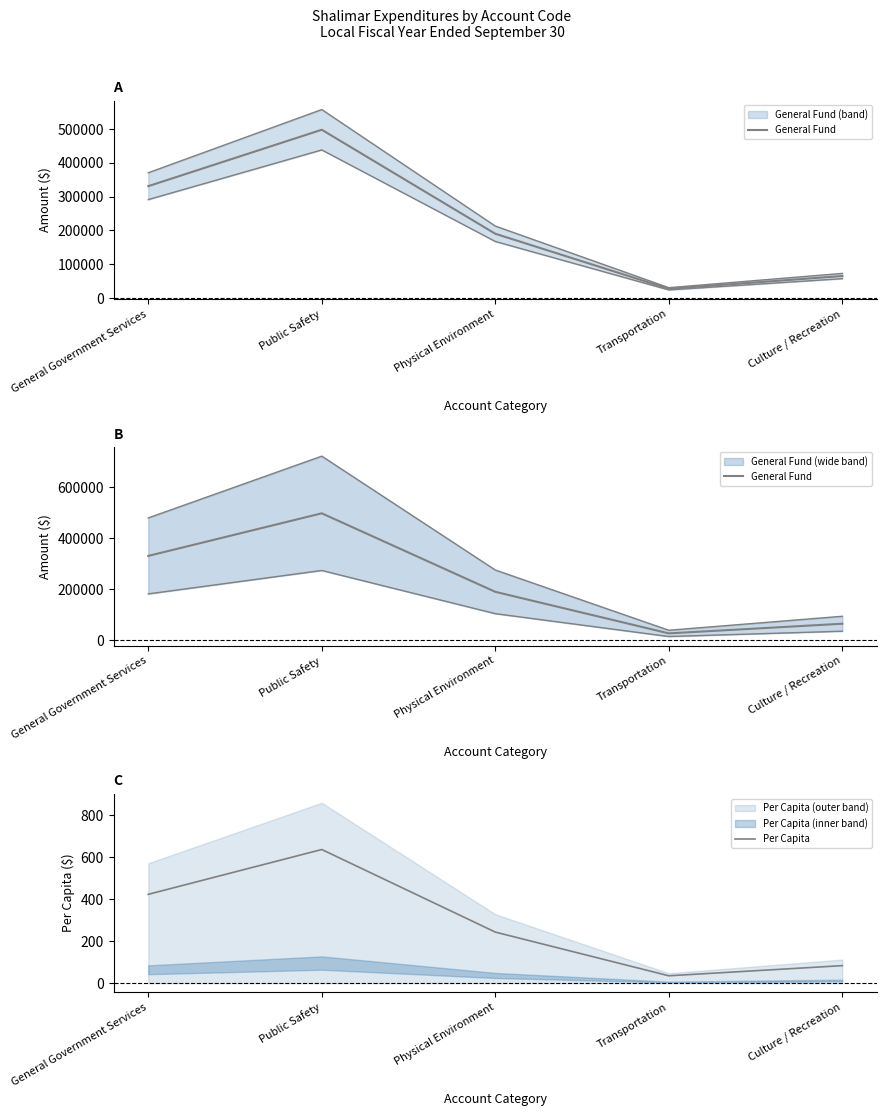

At which category does Per Capita reach its first local valley?

Transportation